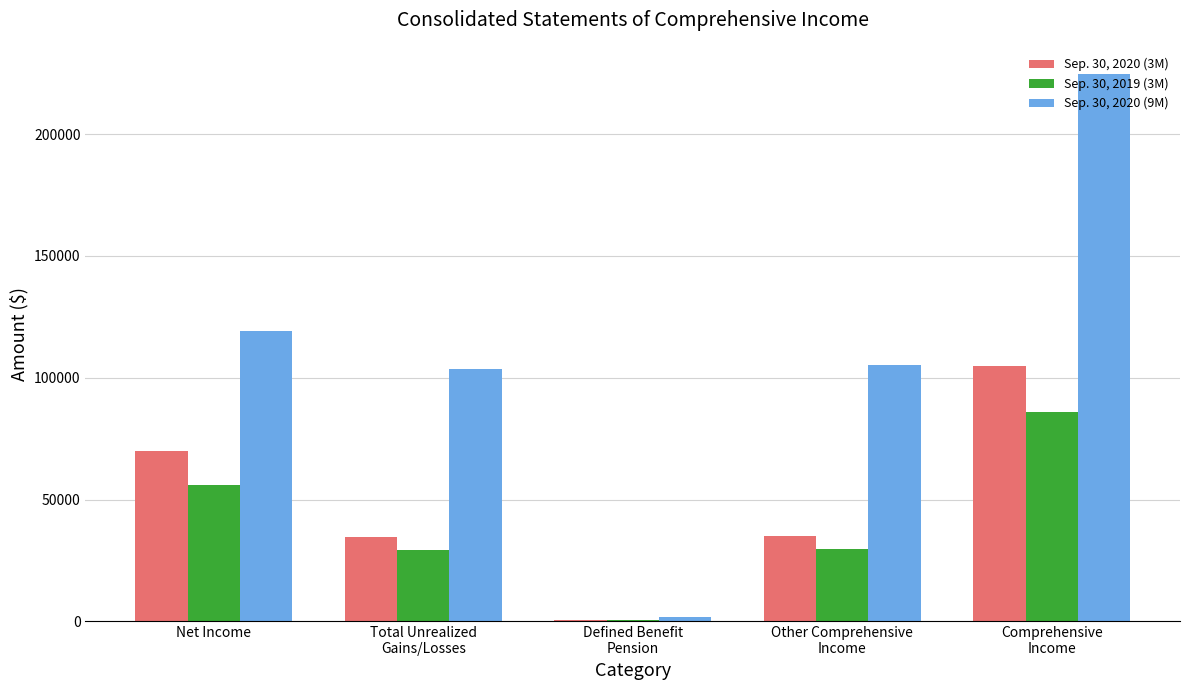

Which series has the largest total across all categories?

Sep. 30, 2020 (9M)